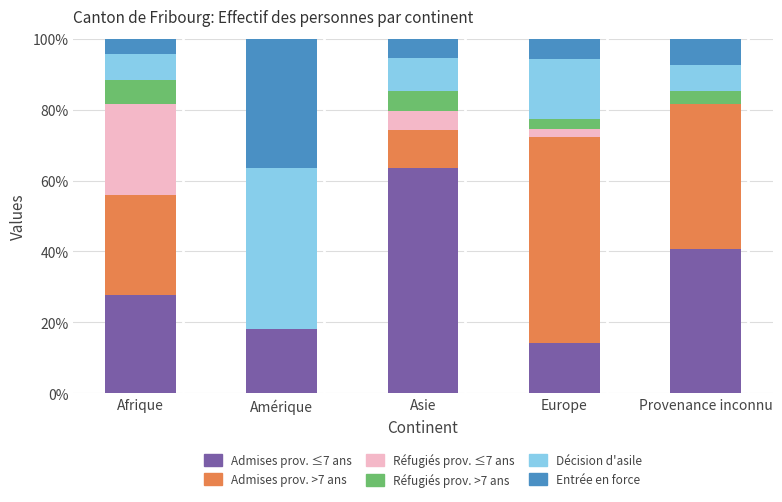

What is the total value across all series at Europe?

100.0